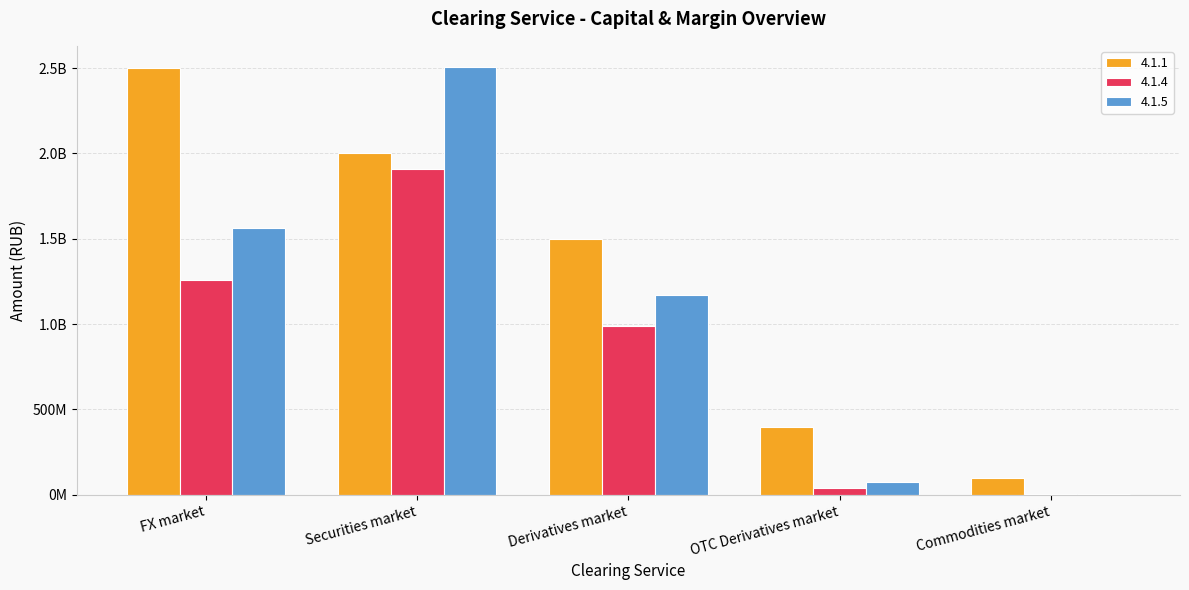

The 4.1.5 series shows 4292973822.3 at Securities market. True or false?

False